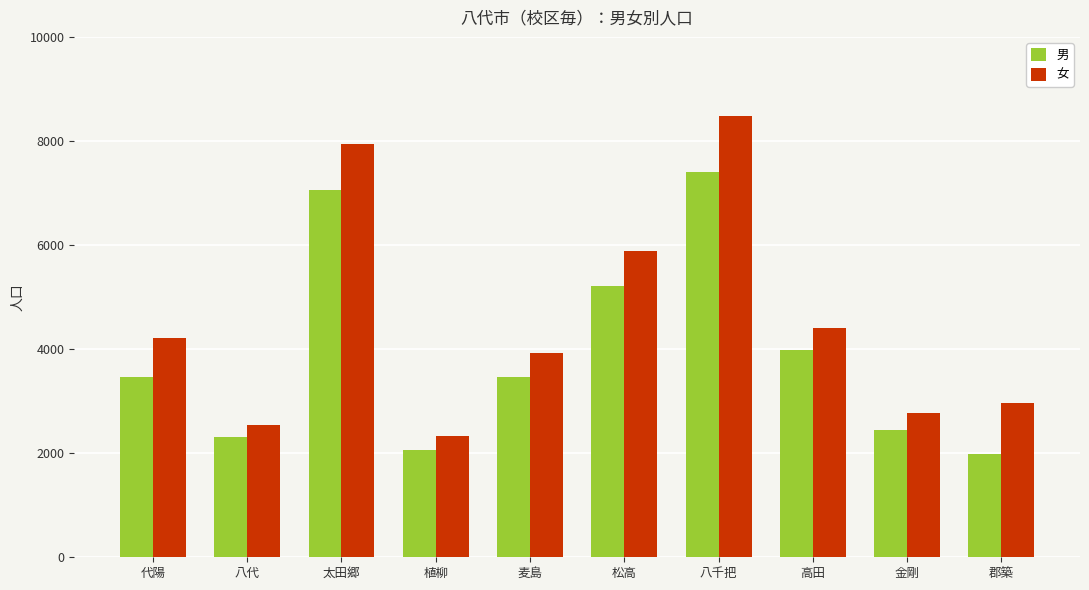

Which series has the widest spread of values?

女